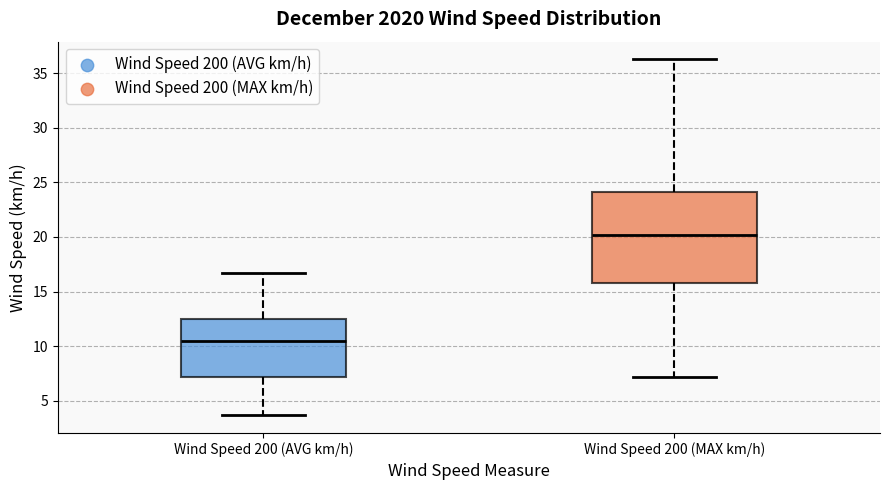

Reading left to right, transcribe this box plot: for each box, give where its median line is, the range the box spans, and where its two whiskers end, as read against the y-axis. The values are not printed on the chart, so give them approximately, as read against the axis.

Wind Speed 200 (AVG km/h): median 10.5, box 7.0 to 12.5, whiskers 3.5 to 16.5
Wind Speed 200 (MAX km/h): median 20.0, box 16.0 to 24.0, whiskers 7.0 to 36.0